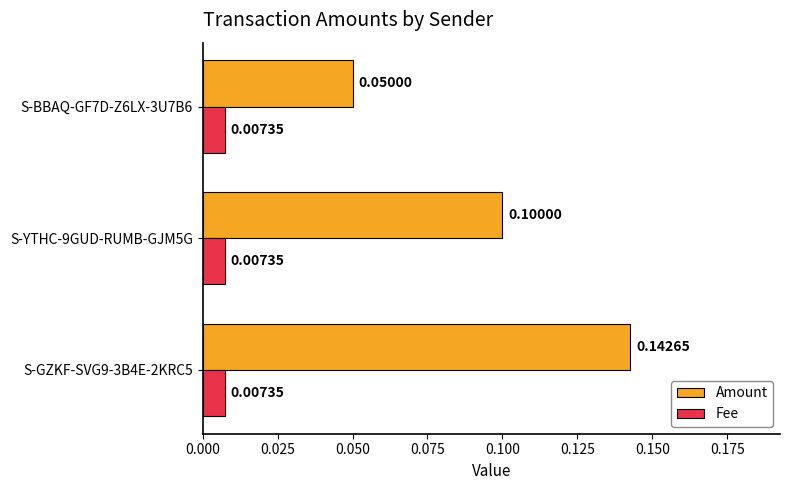

Which series changed the most between S-GZKF-SVG9-3B4E-2KRC5 and S-YTHC-9GUD-RUMB-GJM5G?

Amount